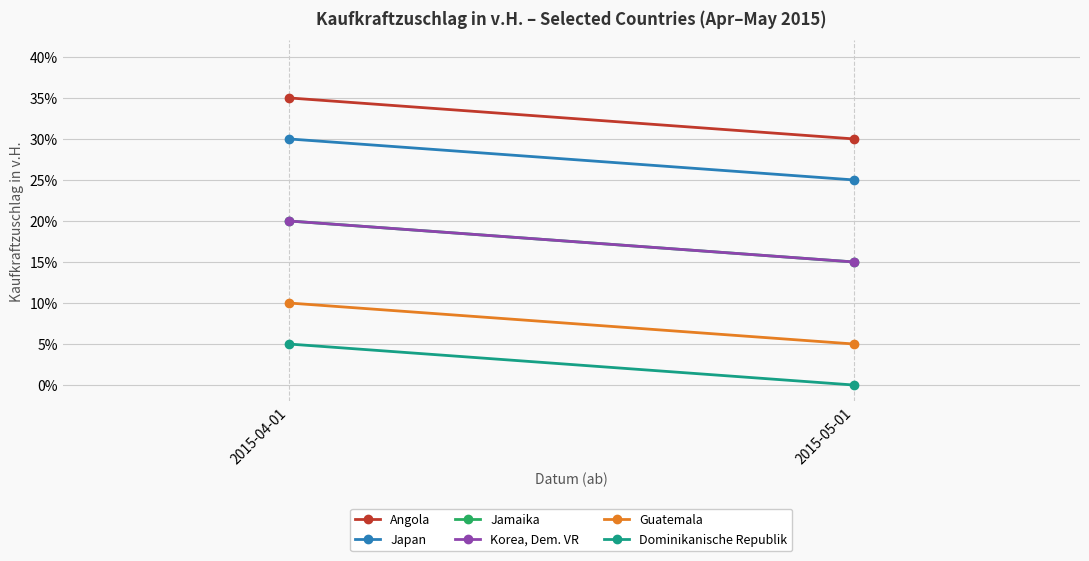

Which series has the largest range (max minus min)?

Angola